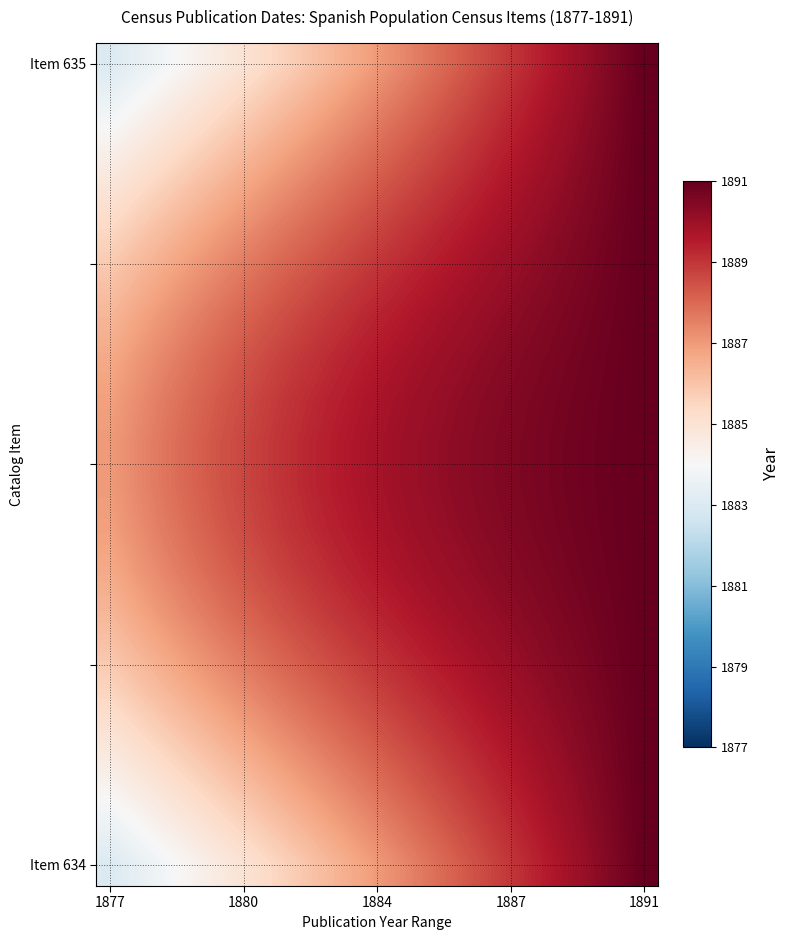

What is the smallest value displayed?

1883.0